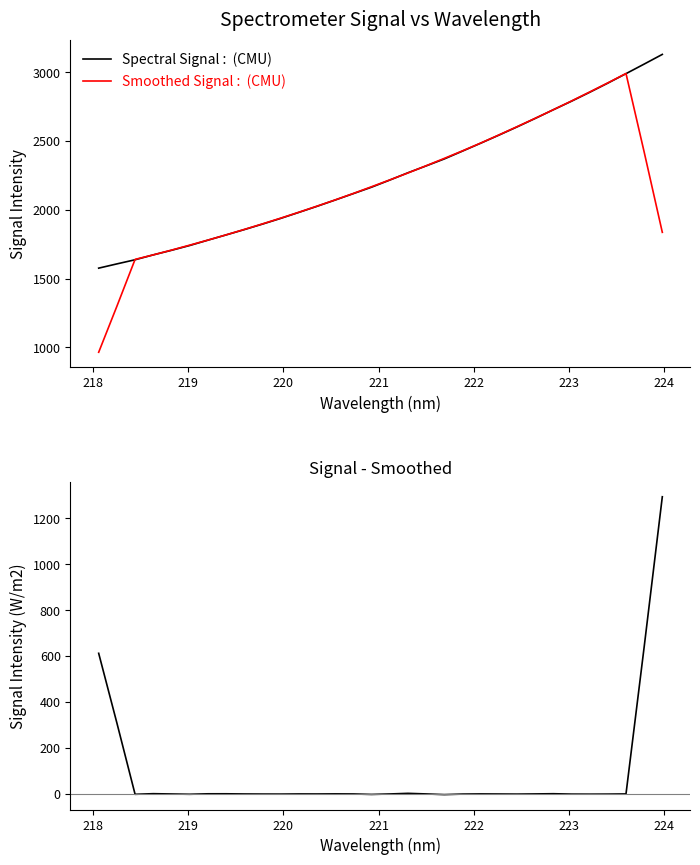

What is the minimum value for Smoothed Signal : (CMU)?

963.7